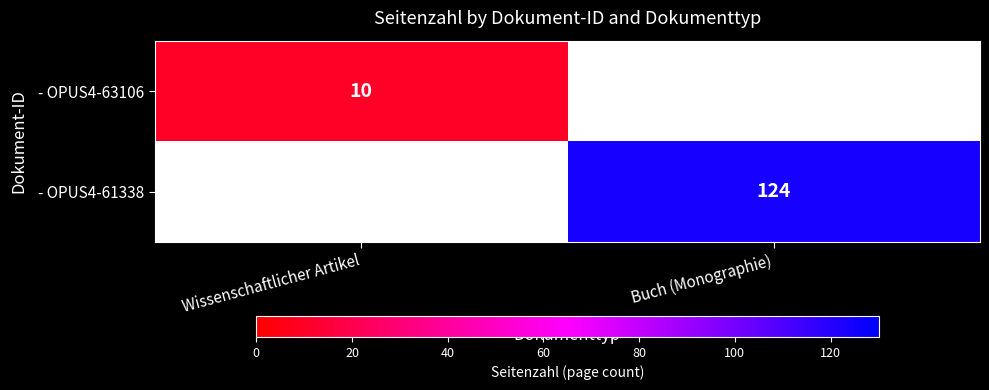

Is it true that - OPUS4-61338 equals 124 at Buch (Monographie)?

True